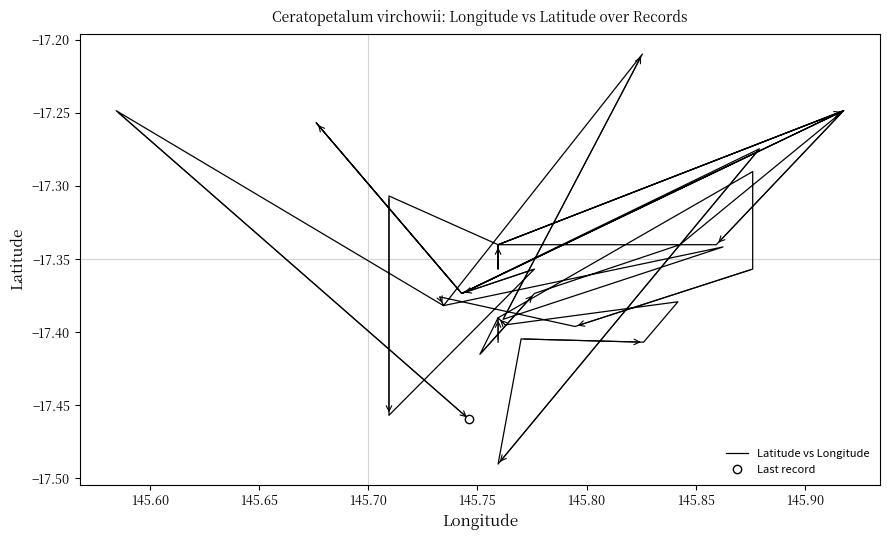

How many series are shown in this chart?

1